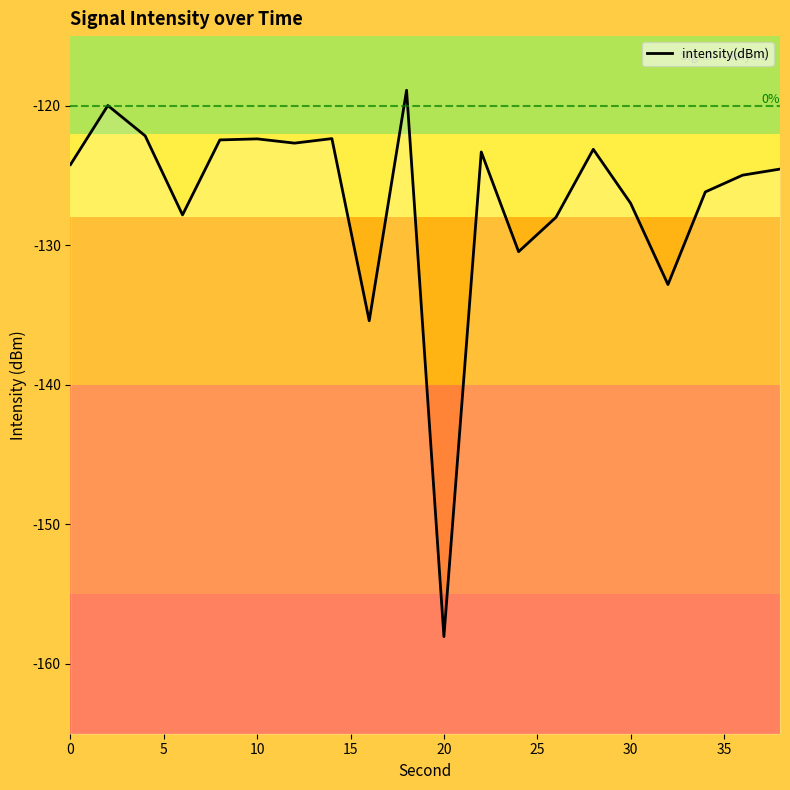

What is the sum of all values?

-2536.6